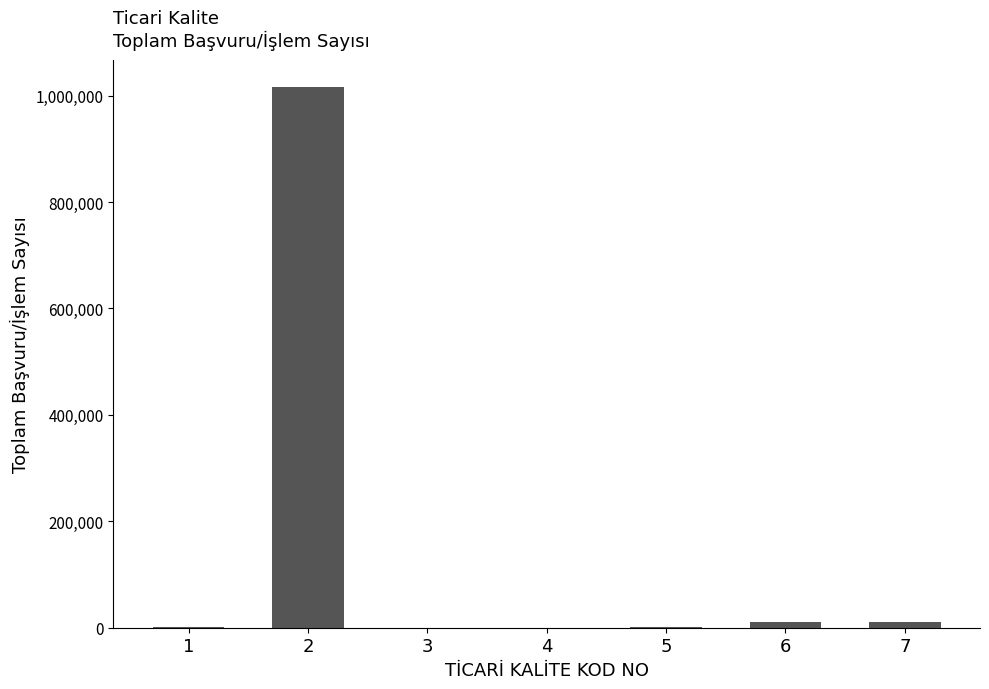

What is the greatest value displayed?

1015671